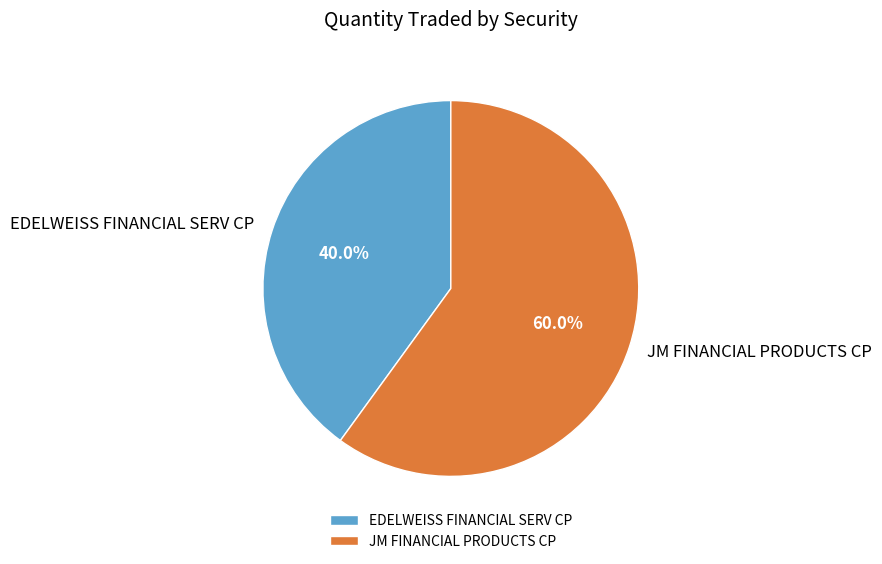

Is it true that JM FINANCIAL PRODUCTS CP is 65% of the pie?

False